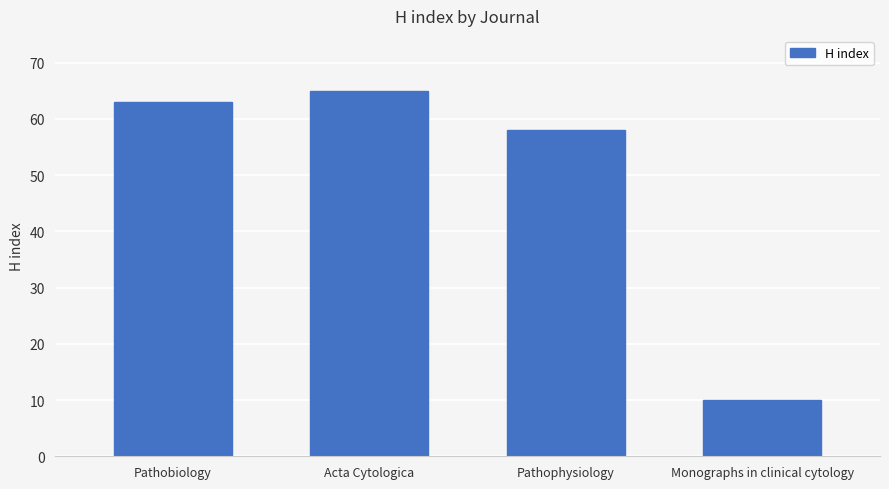

Reading left to right, transcribe all the data shown in this chart.

63	65	58	10